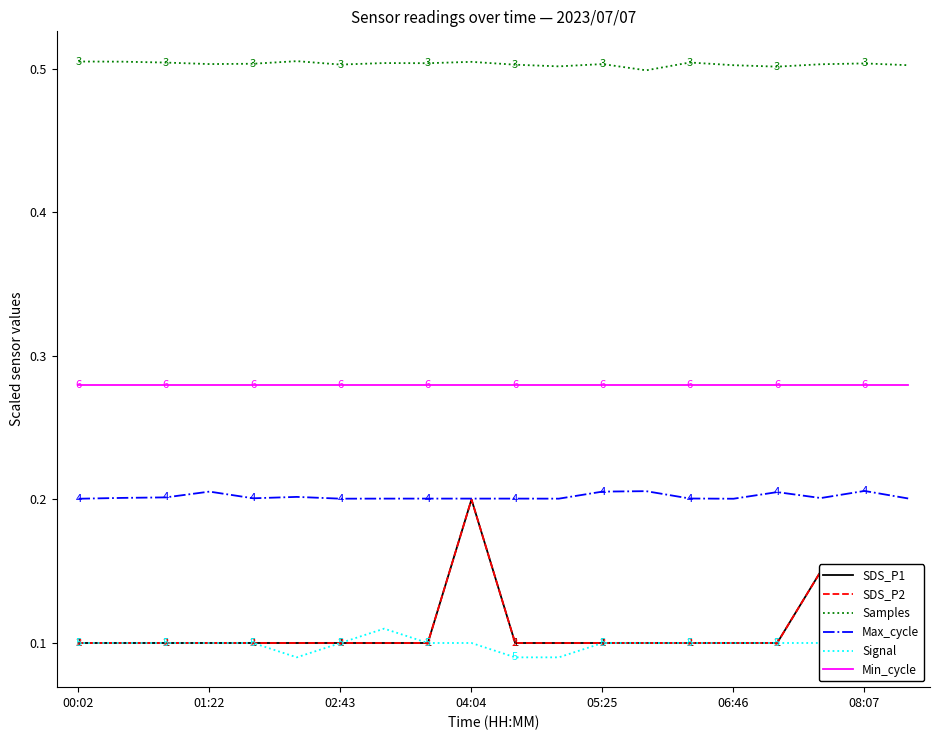

Which series has the largest total across all categories?

Samples